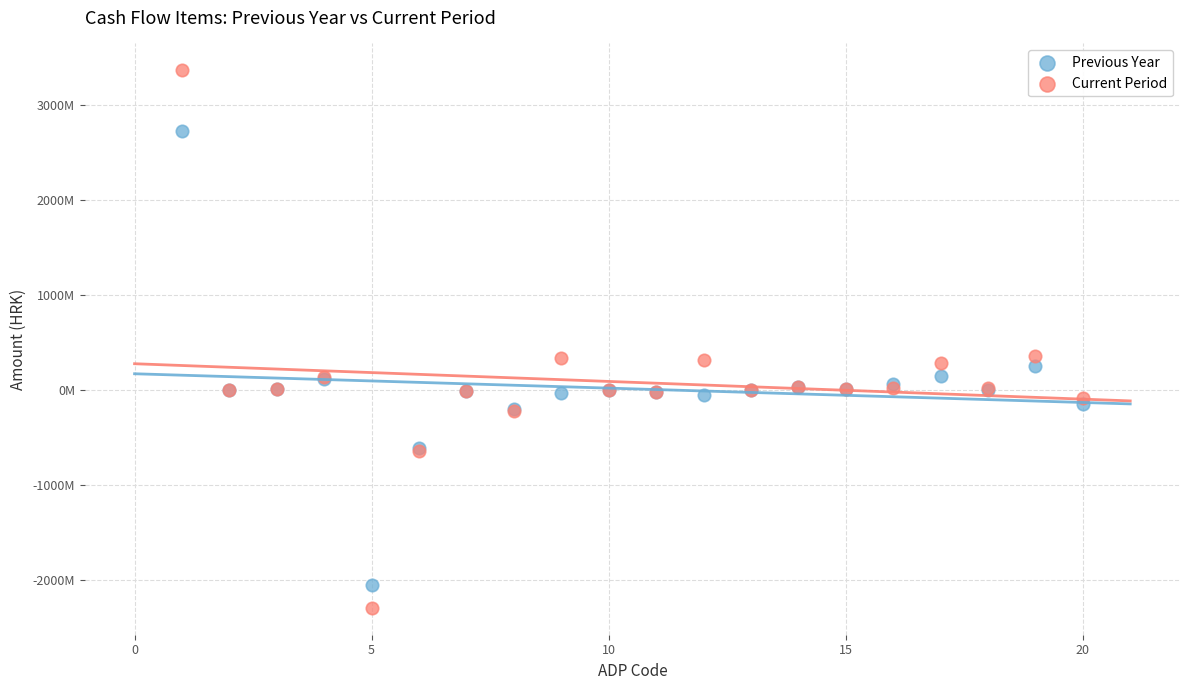

What are all the series names shown in the legend?

Previous Year, Current Period